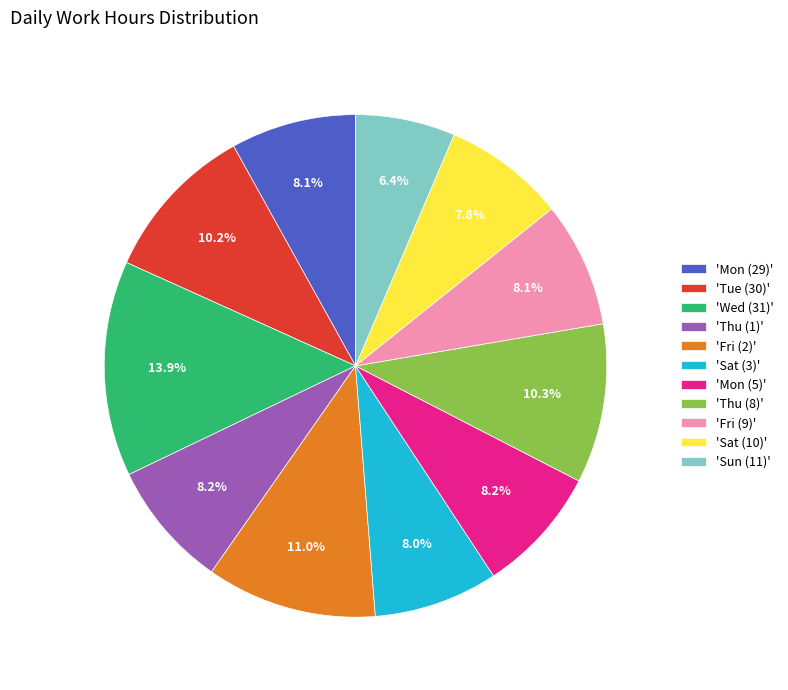

Approximately how many times larger is the value at 'Sun (11)' compared to 'Thu (1)'?

0.8